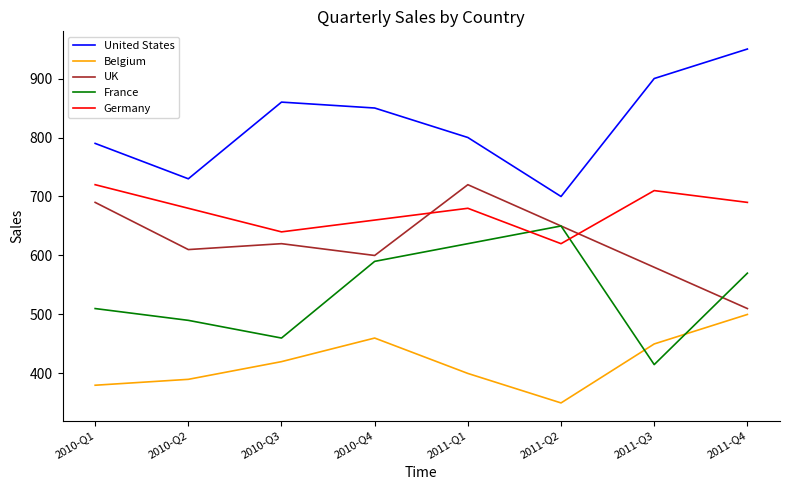

What is the difference between the highest and lowest values at 2010-Q1?

410